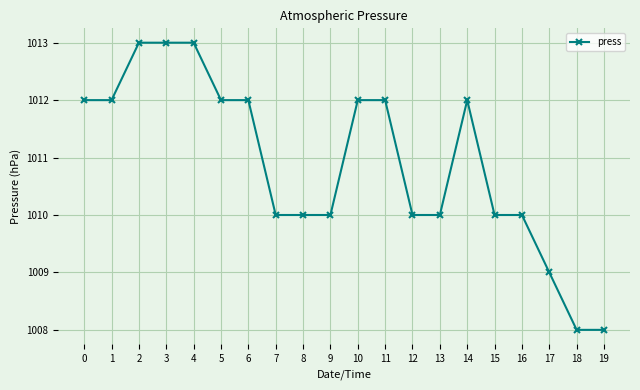

Reading left to right, transcribe all the data shown in this chart.

0=1012	1=1012	2=1013	3=1013	4=1013	5=1012	6=1012	7=1010	8=1010	9=1010	10=1012	11=1012	12=1010	13=1010	14=1012	15=1010	16=1010	17=1009	18=1008	19=1008